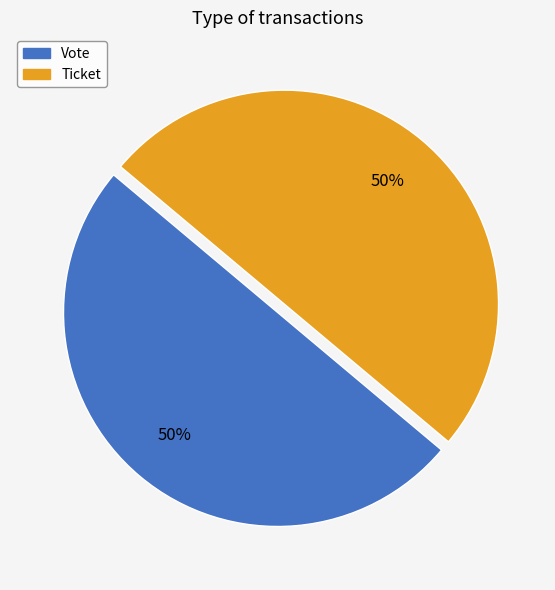

Is the sum of Ticket and Vote greater than half?

Yes